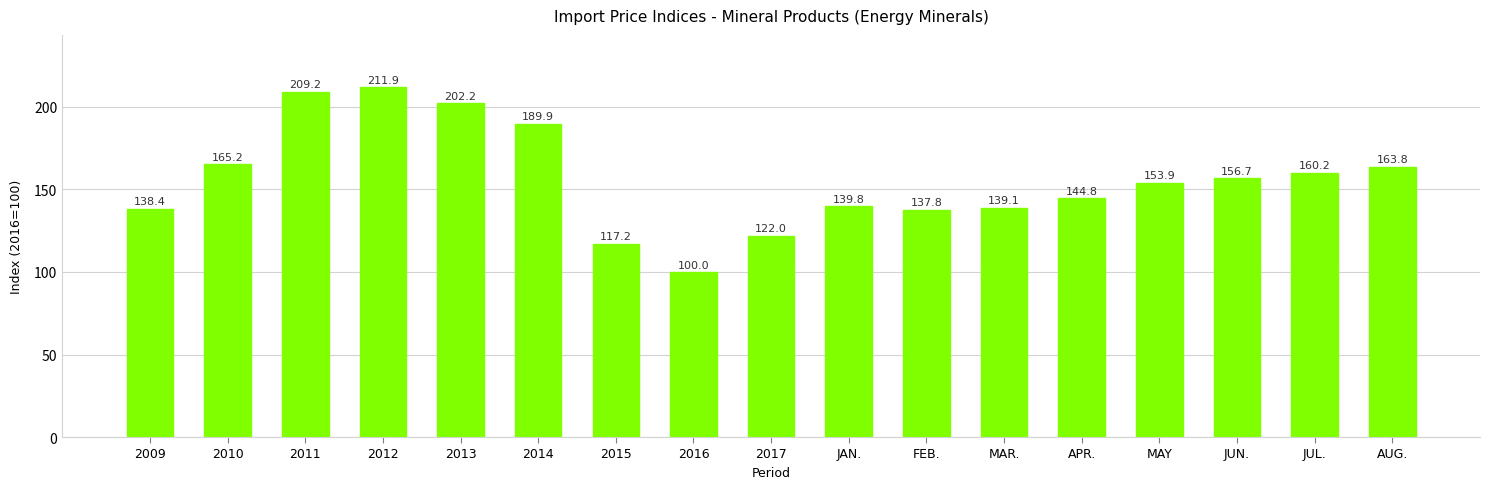

What is the label of the 2nd bar from the right?

JUL.